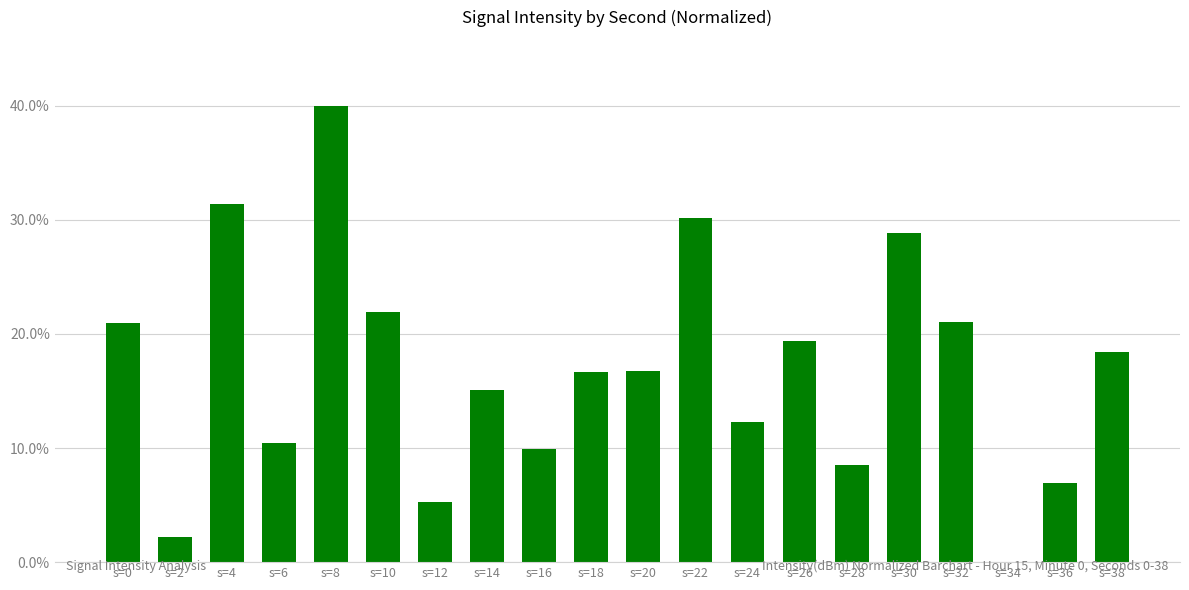

Where does the data first go above 16?

s=0